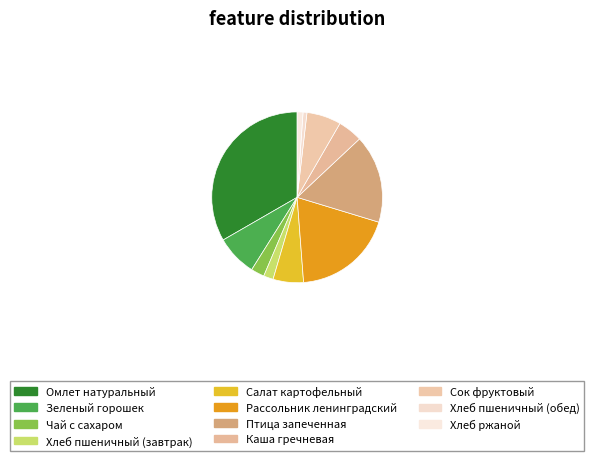

What is the total percentage of Хлеб пшеничный (обед) and Зеленый горошек?

8.5%